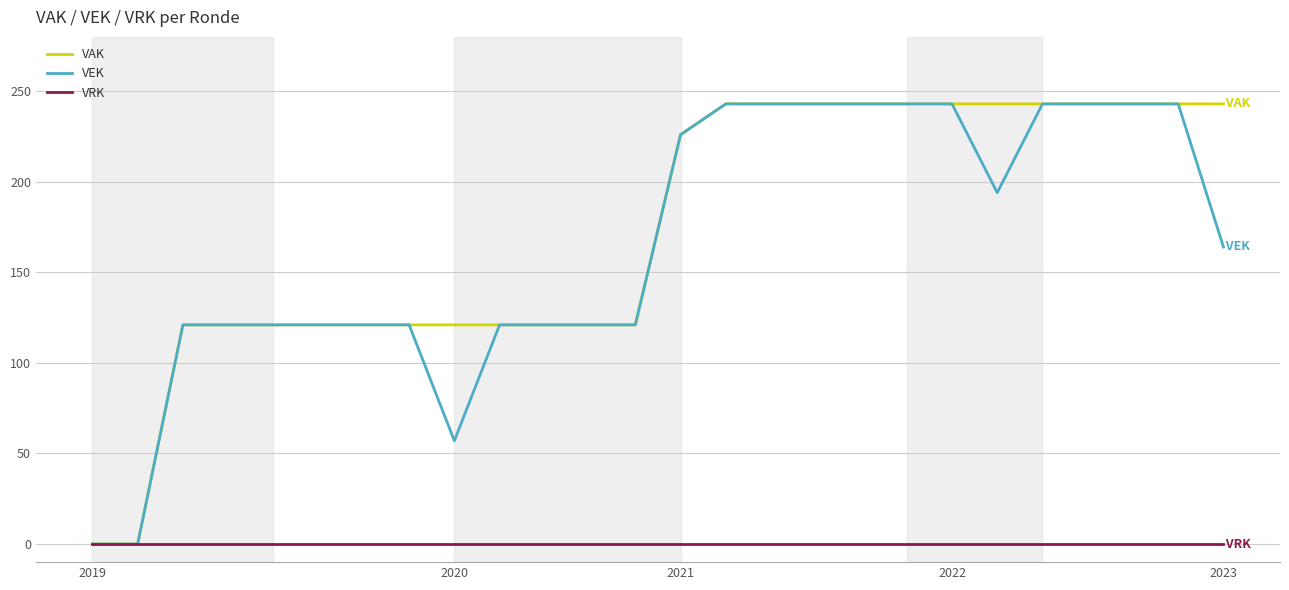

What is the average value of the VEK series?

165